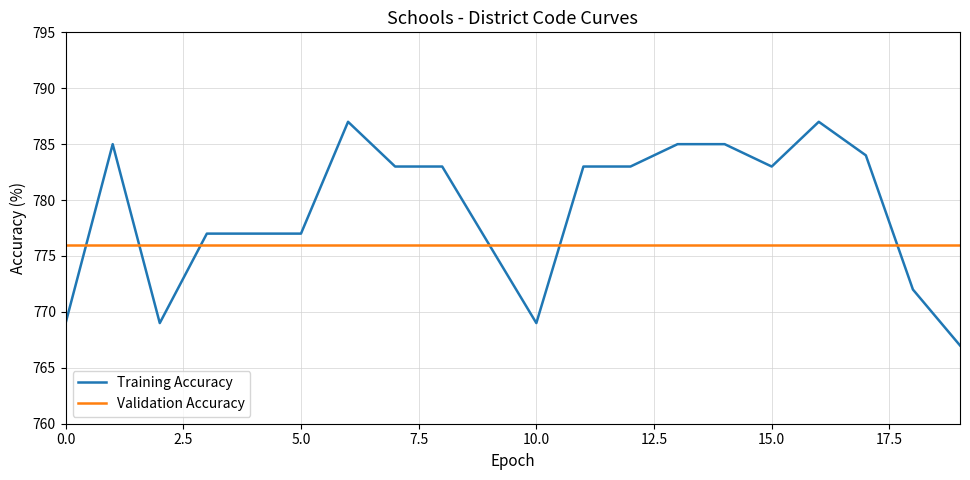

Which series has the widest spread of values?

Training Accuracy